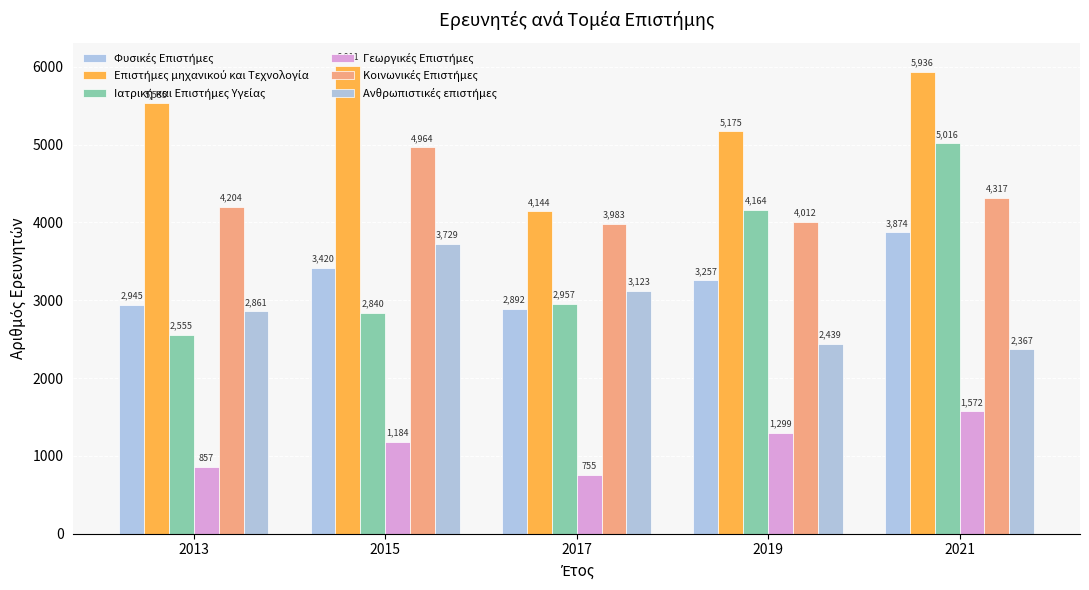

Which series has the widest spread of values?

Ιατρική και Επιστήμες Υγείας